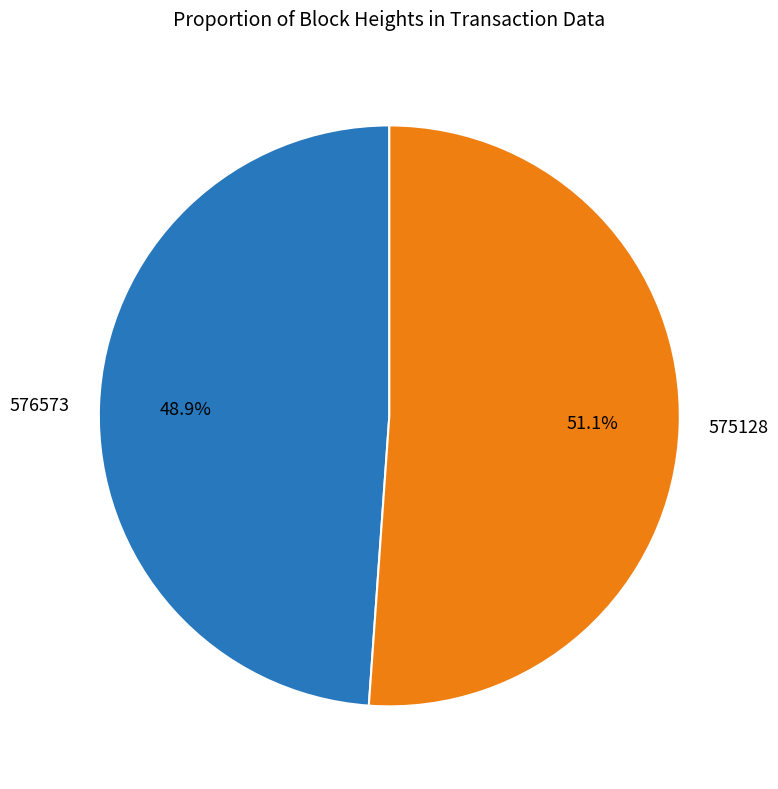

True or false: 575128 accounts for 65% of the total.

False